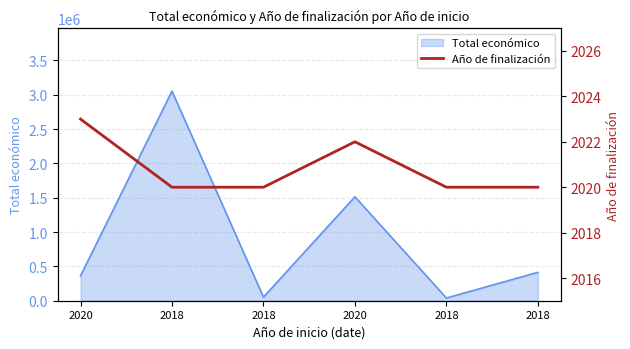

Does the chart have visible grid lines?

Yes